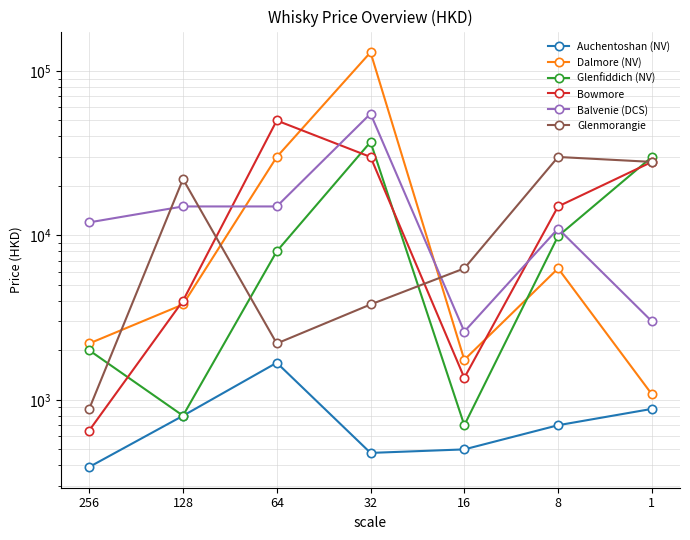

Rank the categories by Dalmore (NV) value from lowest to highest.

1, 16, 256, 128, 8, 64, 32